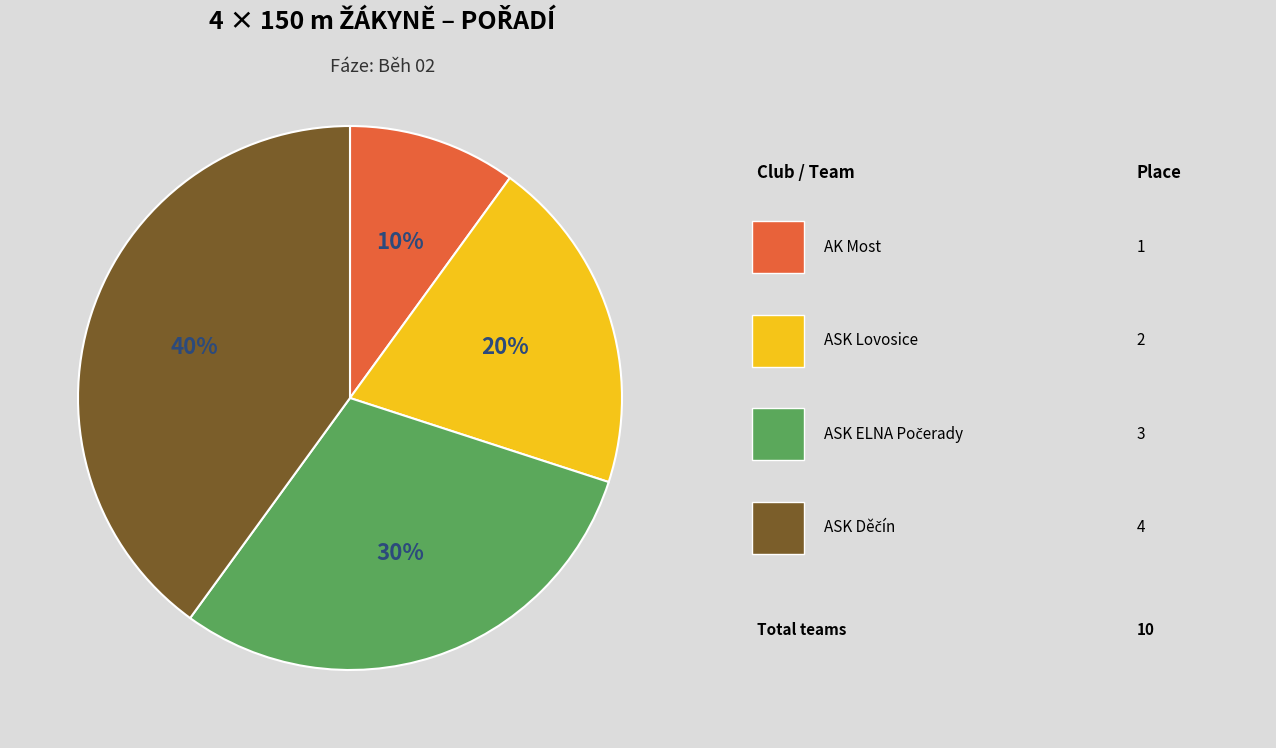

Is there any slice that represents more than half of the pie?

No